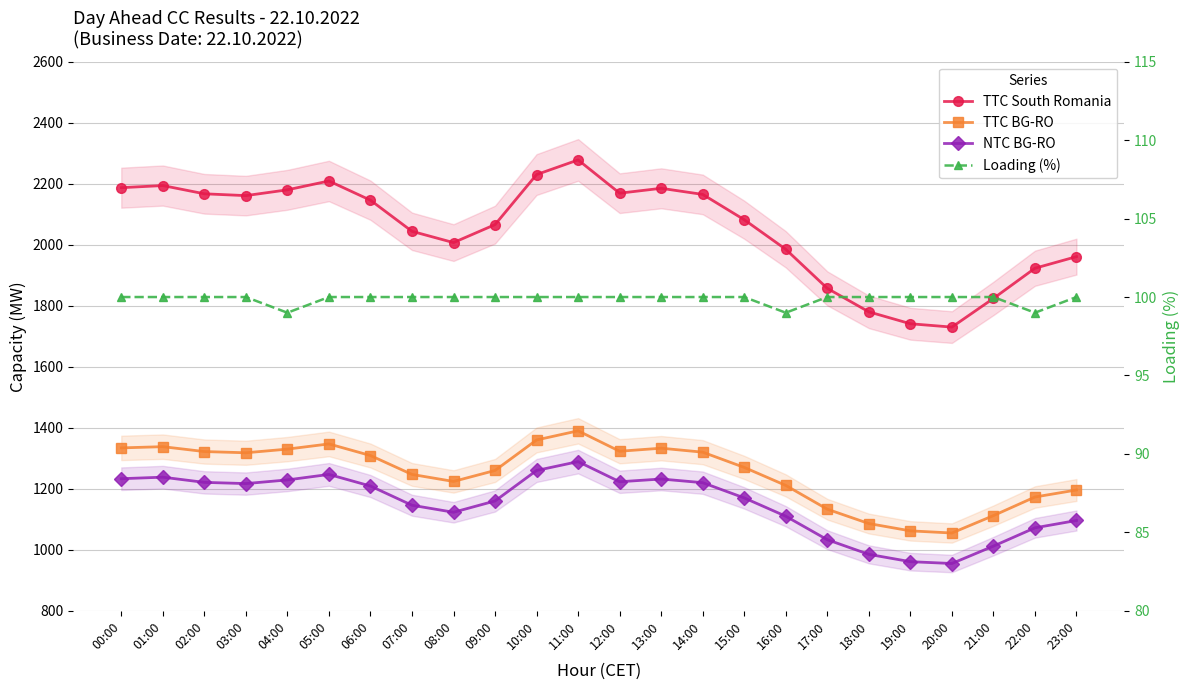

True or false: TTC BG-RO has a value of 1318 at 03:00.

True